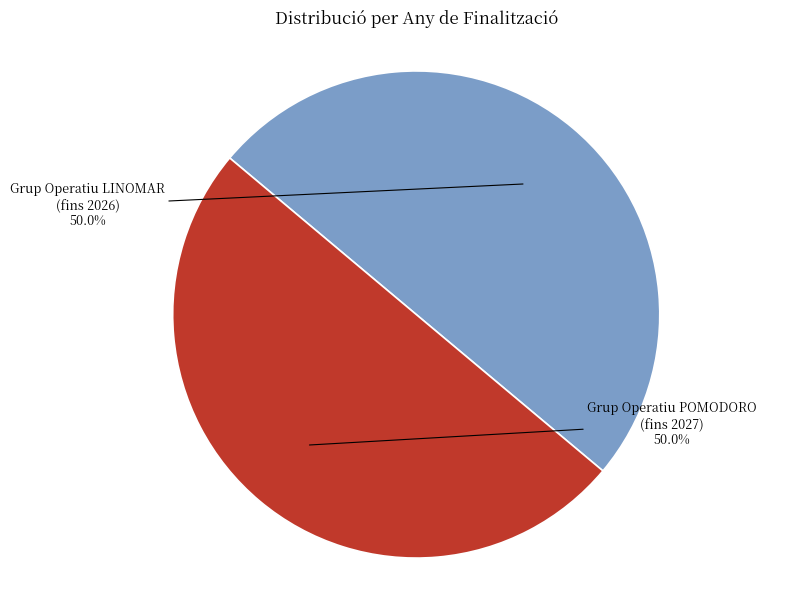

How many segments does this pie chart have?

2